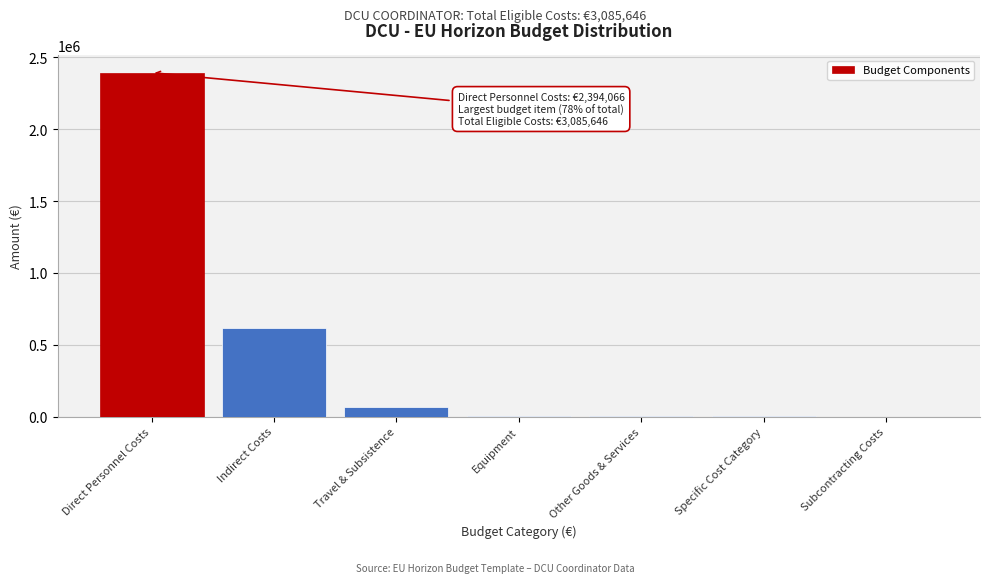

Which label corresponds to the largest value in the chart?

Direct Personnel Costs